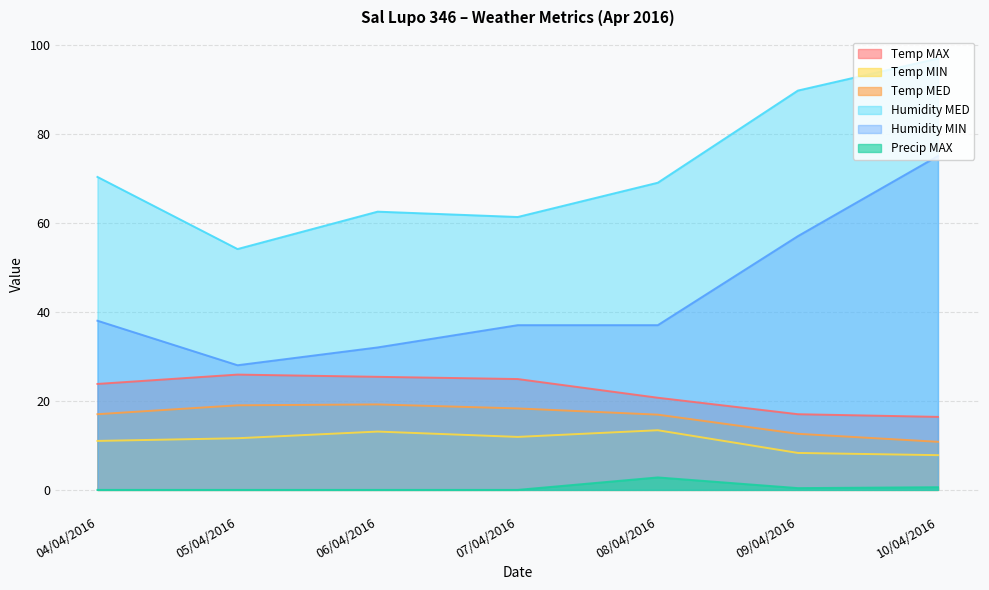

At which category does Humidity MIN reach its first local valley?

05/04/2016